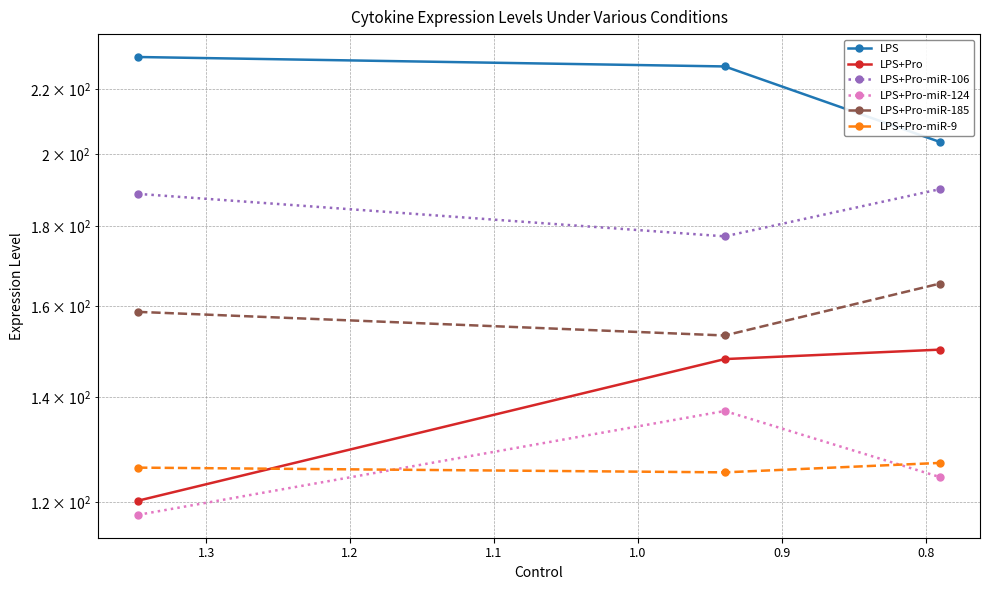

What is the minimum value for LPS+Pro?

120.3